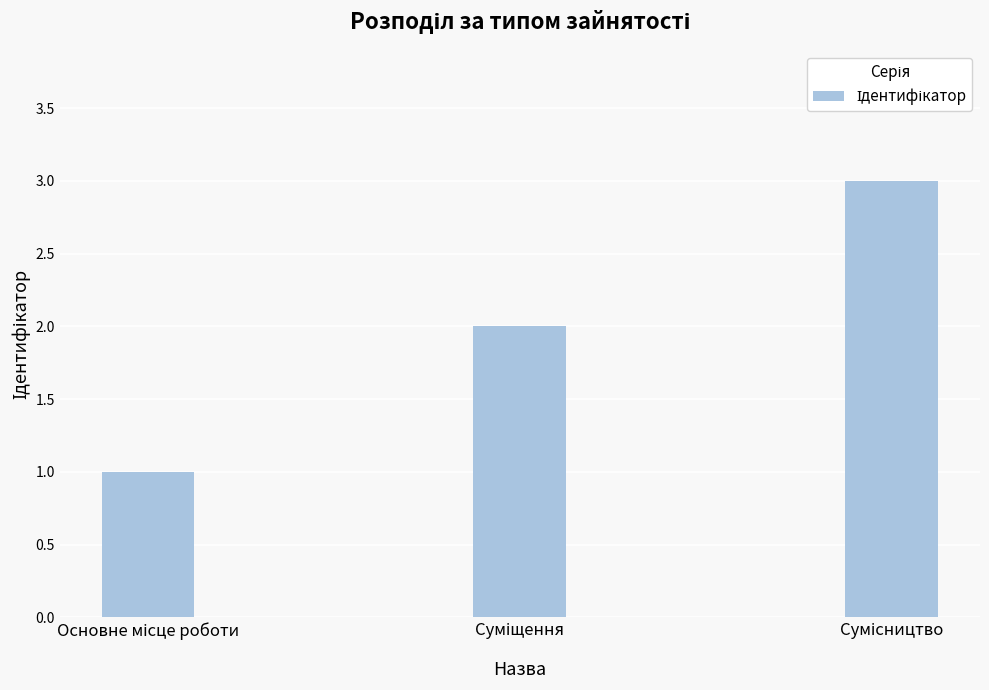

Reading right to left, list all the values displayed in this chart.

3	2	1